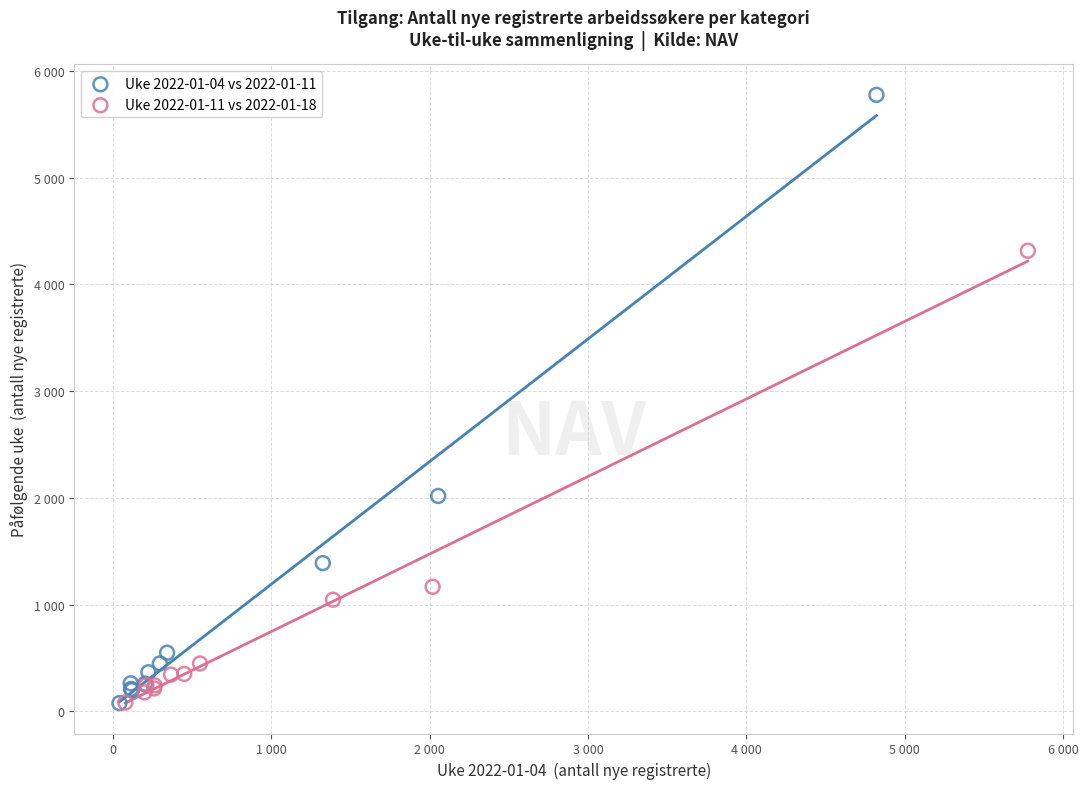

What are all the series names shown in the legend?

Uke 2022-01-04 vs 2022-01-11, Uke 2022-01-11 vs 2022-01-18